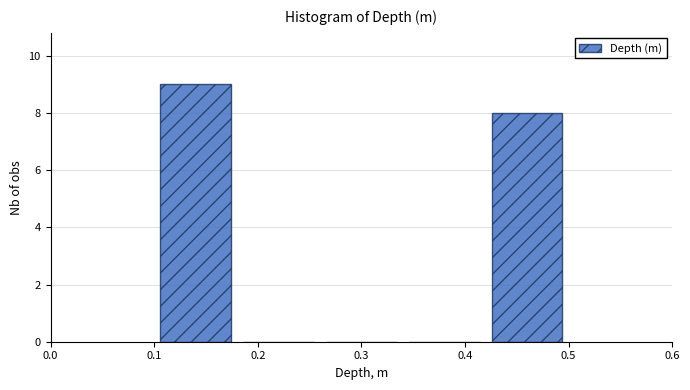

Over which range of the x-axis is the bar tallest?

0.10 to 0.18